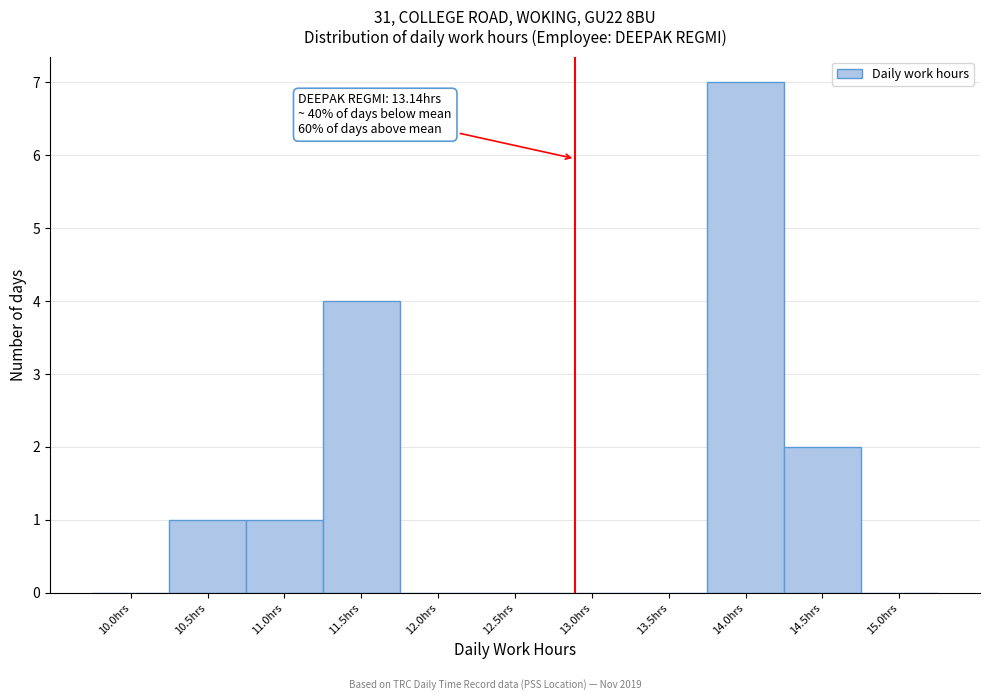

Reading left to right, list all the values displayed in this chart.

10.0hrs=0	10.5hrs=1	11.0hrs=1	11.5hrs=4	12.0hrs=0	12.5hrs=0	13.0hrs=0	13.5hrs=0	14.0hrs=7	14.5hrs=2	15.0hrs=0